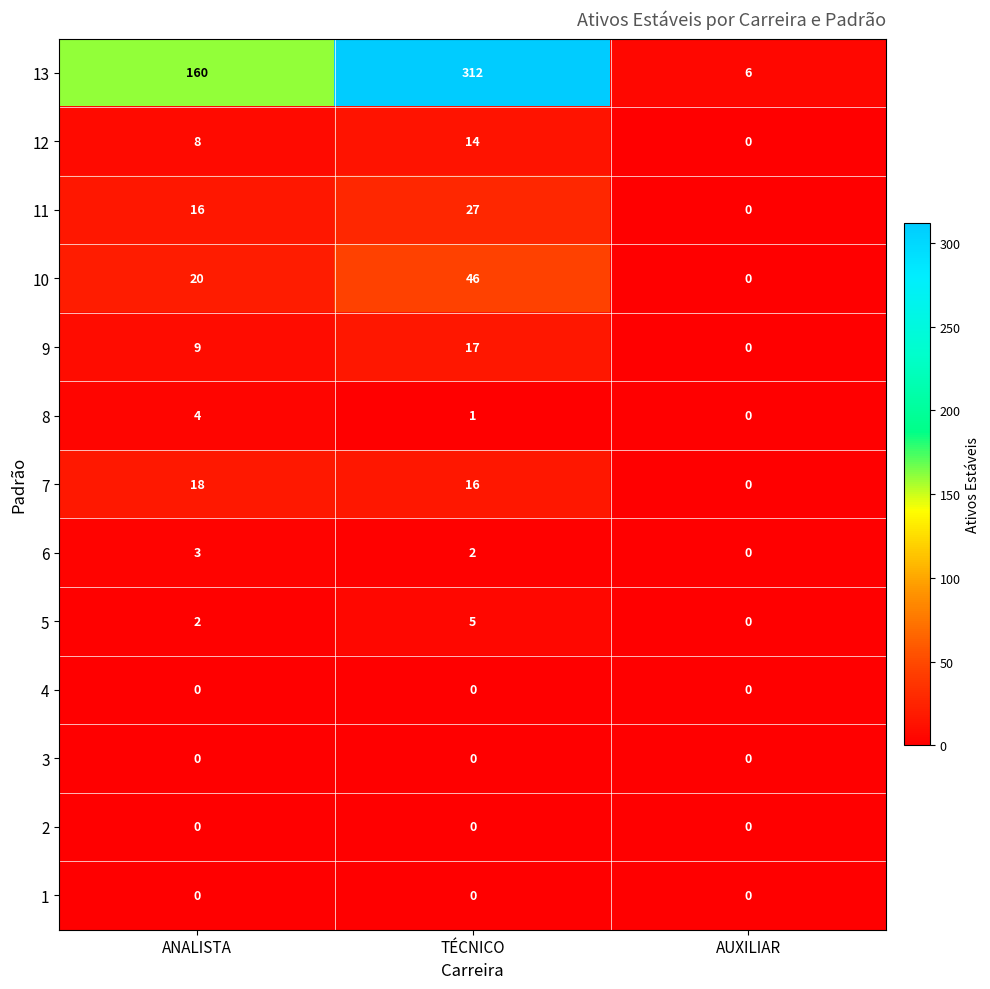

What value does the 13 series have at ANALISTA, to the nearest 50?

150